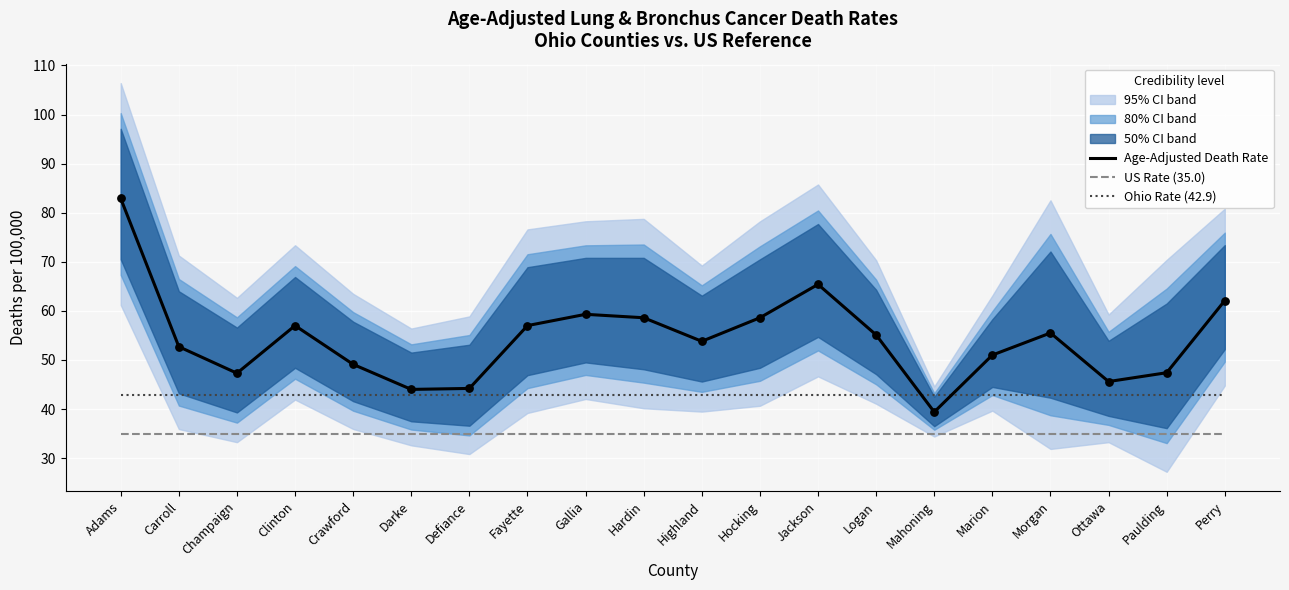

Which series contains the lowest Y value?

US Rate (35.0)